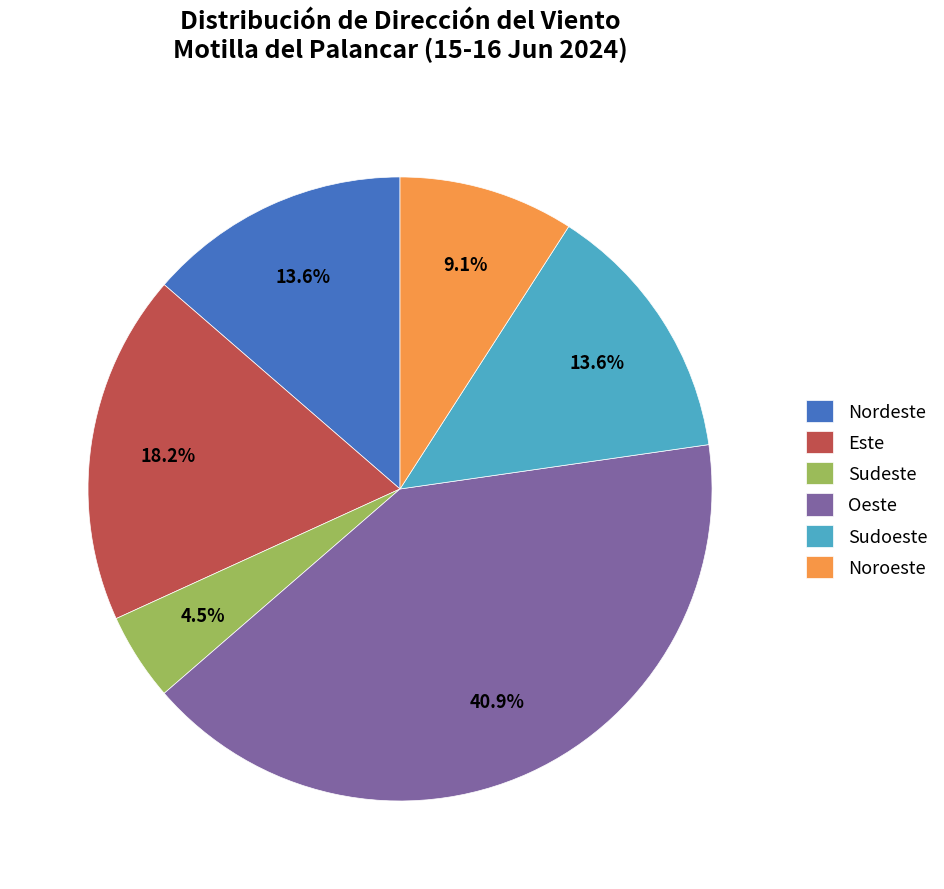

Combined, do Sudoeste and Noroeste account for over 50%?

No